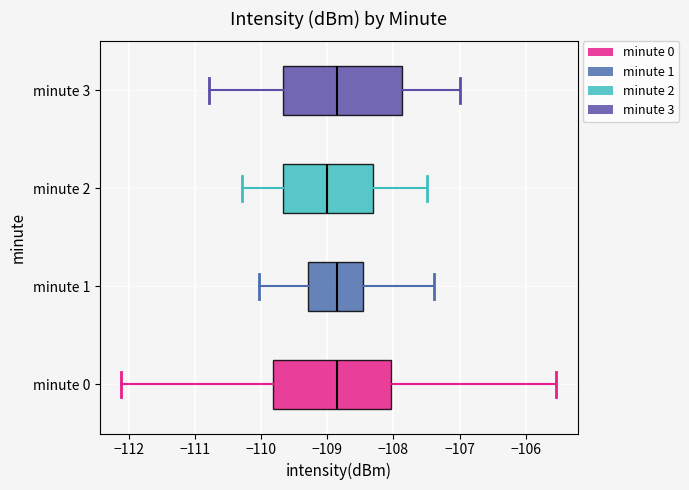

Reading bottom to top, read every box against the x-axis: the position of its median line, the range the box covers, and the ends of its whiskers. The values are not printed on the chart, so give them approximately, as read against the axis.

minute 0: median -108.9, box -109.8 to -108.0, whiskers -112.1 to -105.5
minute 1: median -108.9, box -109.3 to -108.5, whiskers -110.0 to -107.4
minute 2: median -109.0, box -109.7 to -108.3, whiskers -110.3 to -107.5
minute 3: median -108.8, box -109.7 to -107.9, whiskers -110.8 to -107.0